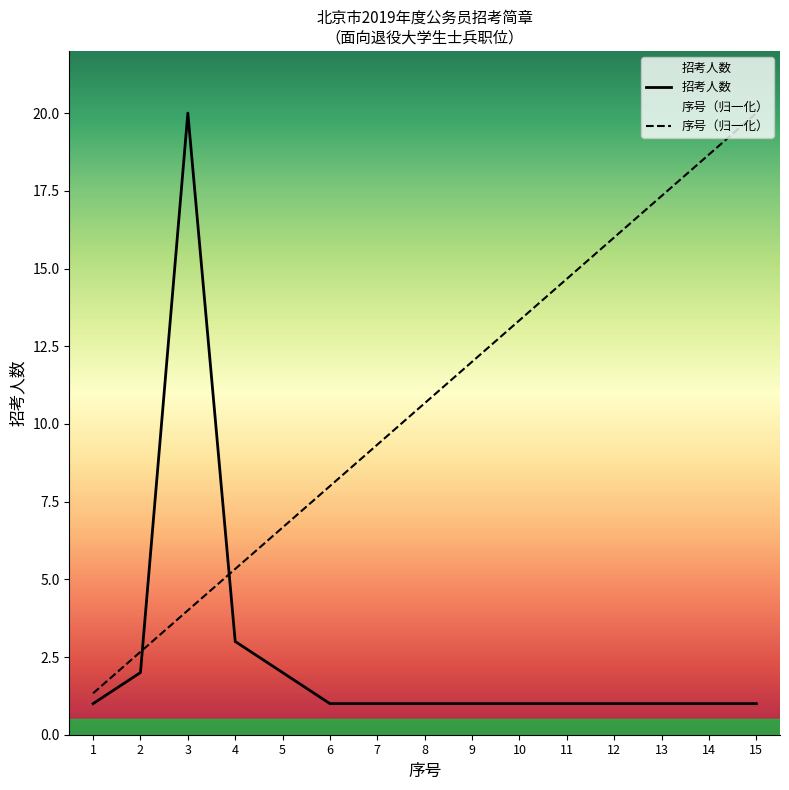

After their last crossing, which series has the higher values: 序号 or 招考人数?

序号